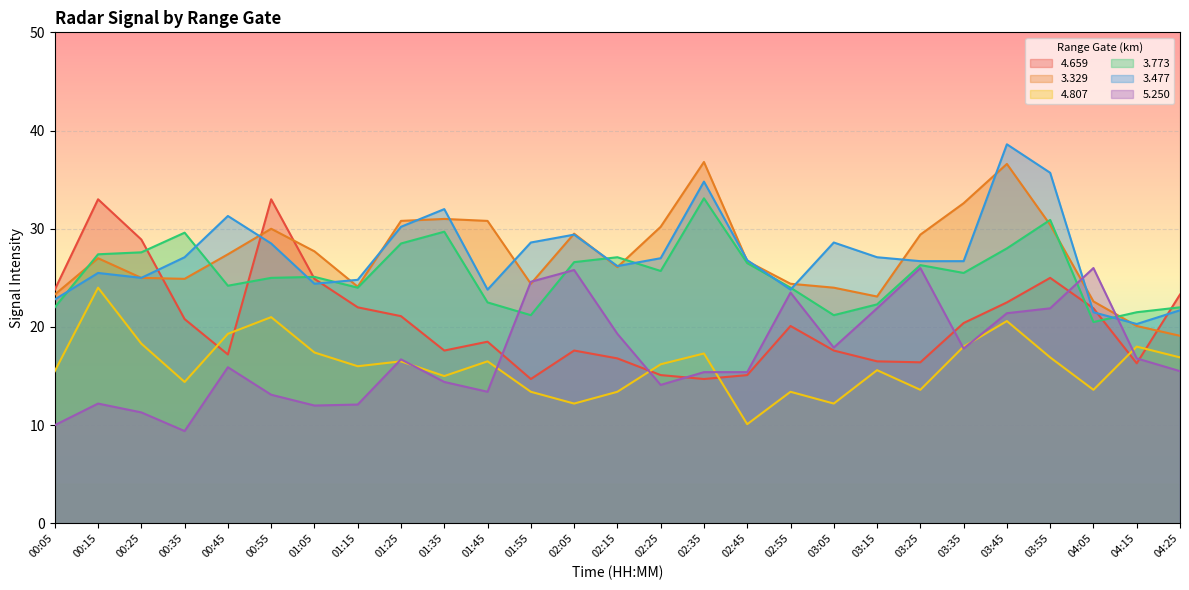

What are all the series names shown in the legend?

4.659, 3.329, 4.807, 3.773, 3.477, 5.250